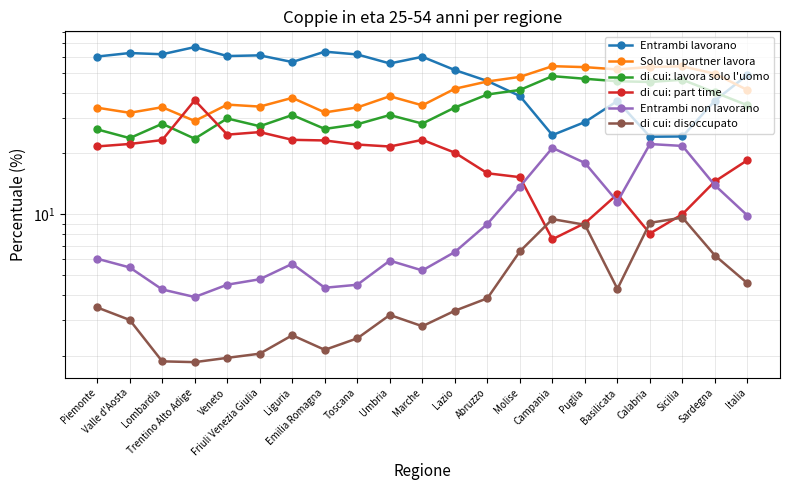

What is the maximum value for Entrambi lavorano?

67.1